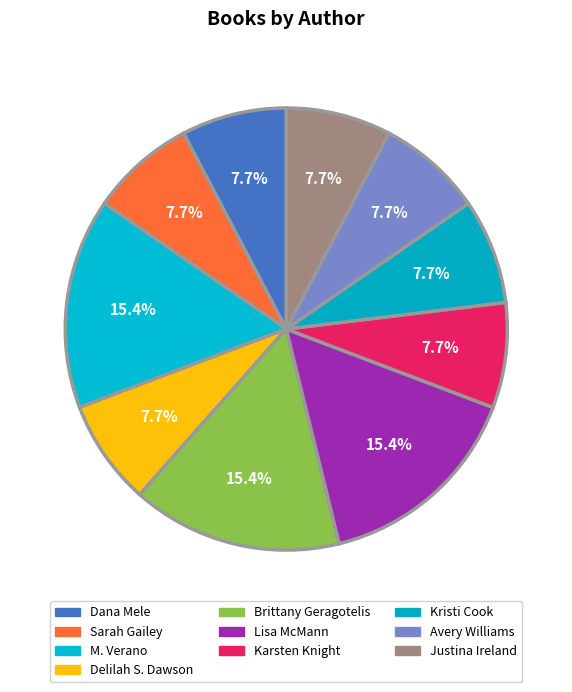

Rank the categories by value from lowest to highest.

Dana Mele, Sarah Gailey, Delilah S. Dawson, Karsten Knight, Kristi Cook, Avery Williams, Justina Ireland, M. Verano, Brittany Geragotelis, Lisa McMann